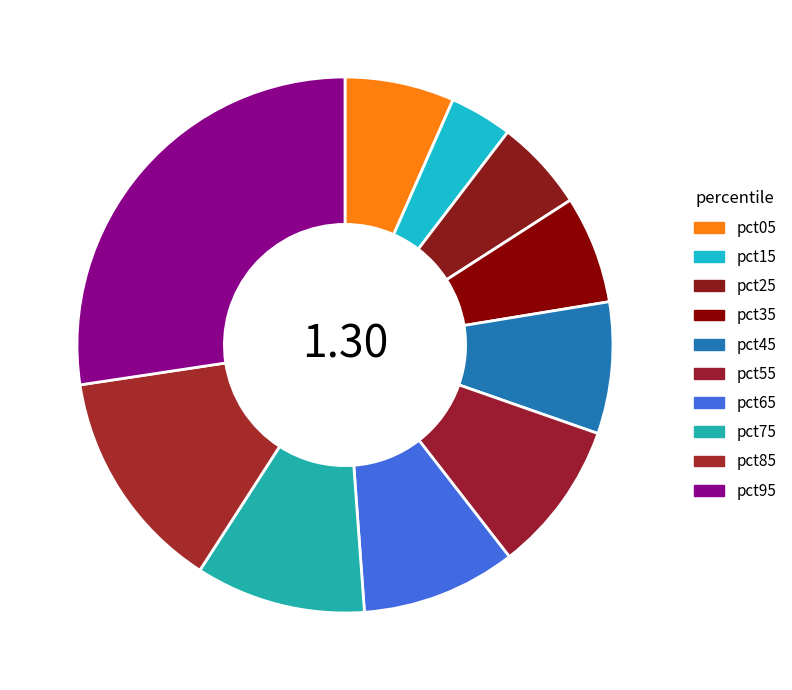

To the nearest percent, what portion does pct25 represent?

6%